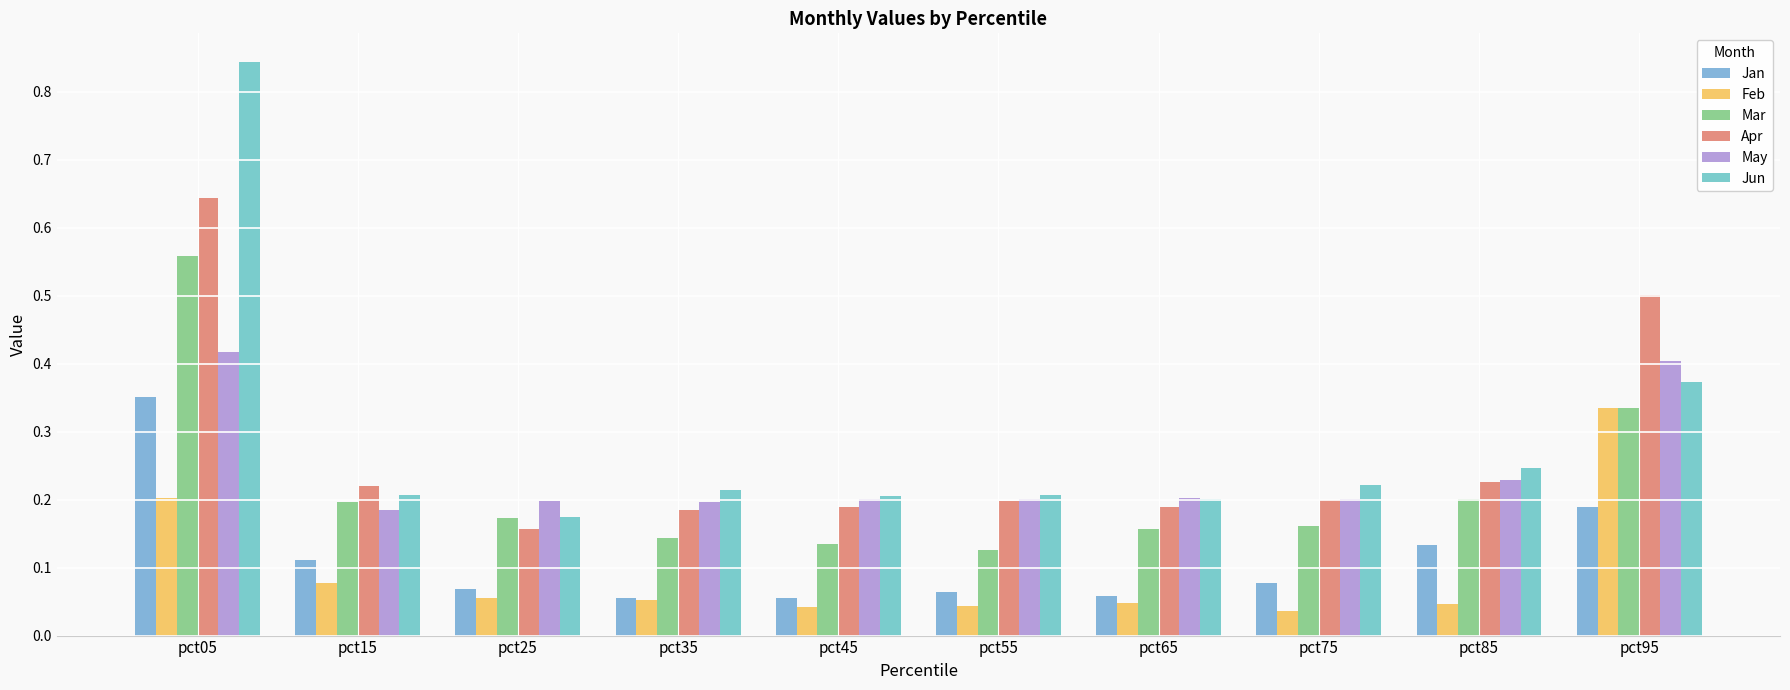

Which series has the largest range (max minus min)?

Jun